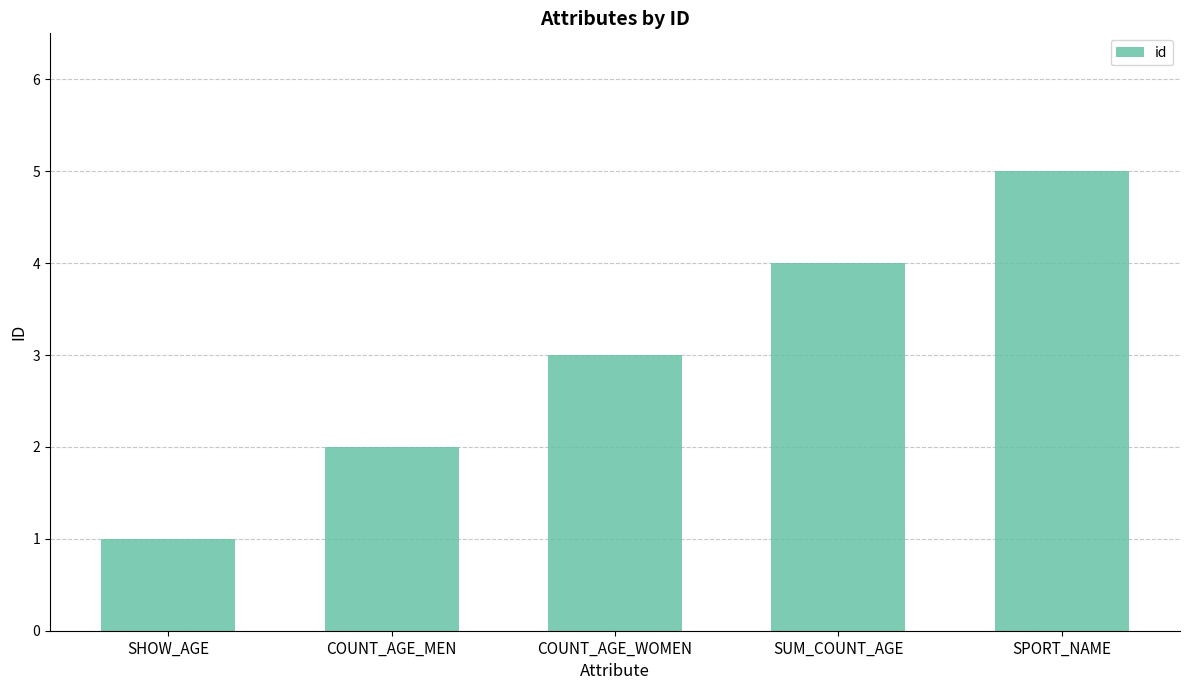

Reading right to left, what are all the values shown in this chart?

SPORT_NAME=5	SUM_COUNT_AGE=4	COUNT_AGE_WOMEN=3	COUNT_AGE_MEN=2	SHOW_AGE=1